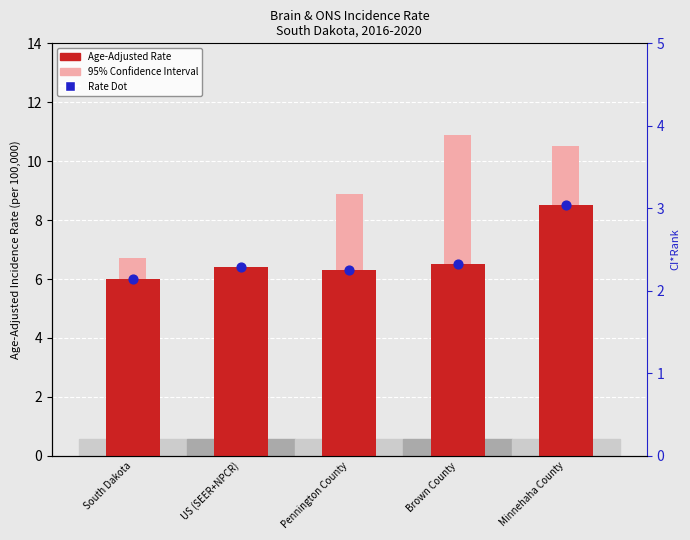

At how many categories does at least one series exceed 6?

4